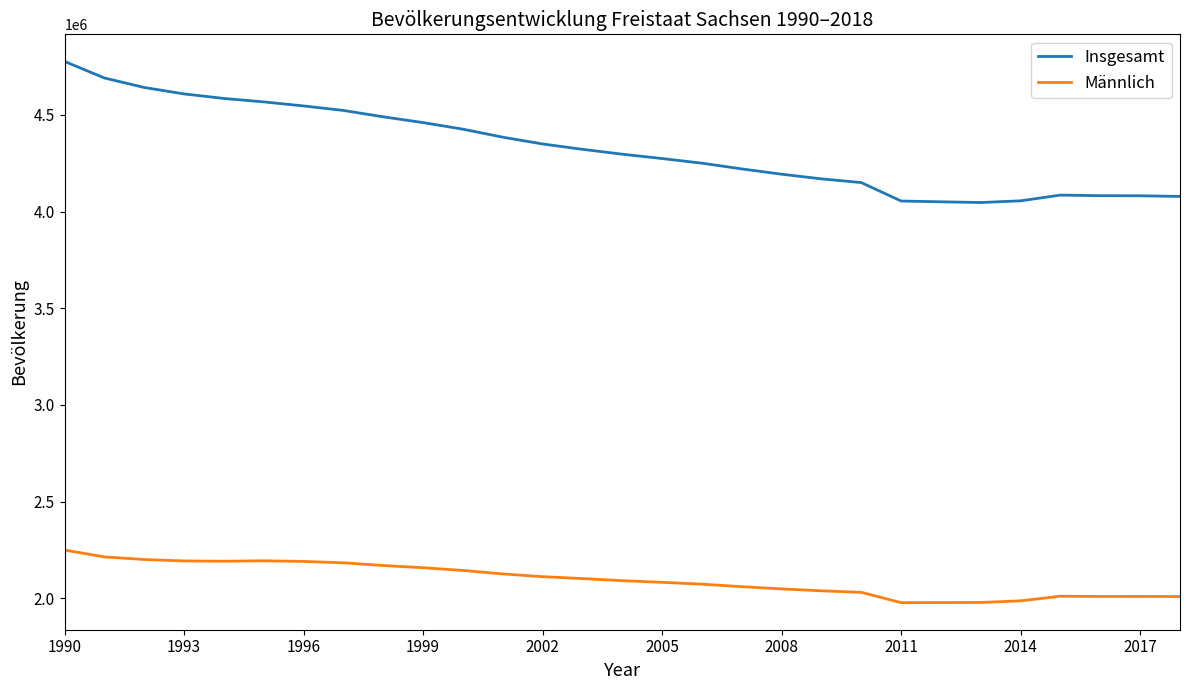

Which series has the largest range (max minus min)?

Insgesamt